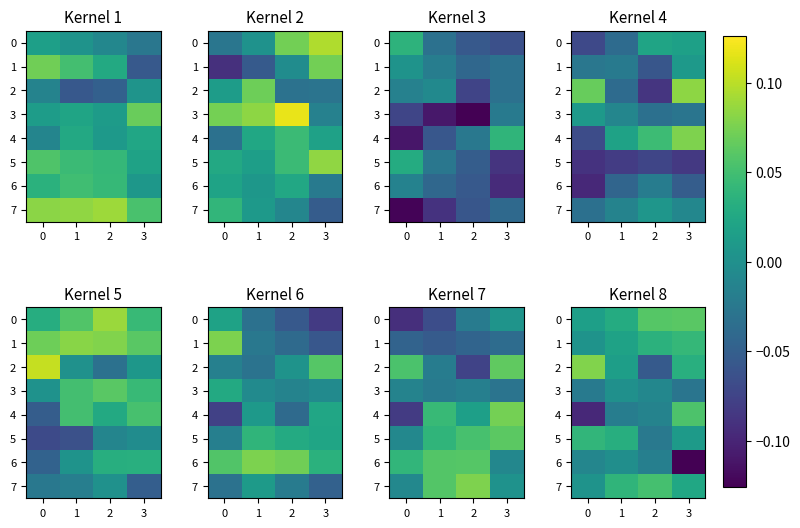

The value of 1 at 3 is 0.0. True or false?

True